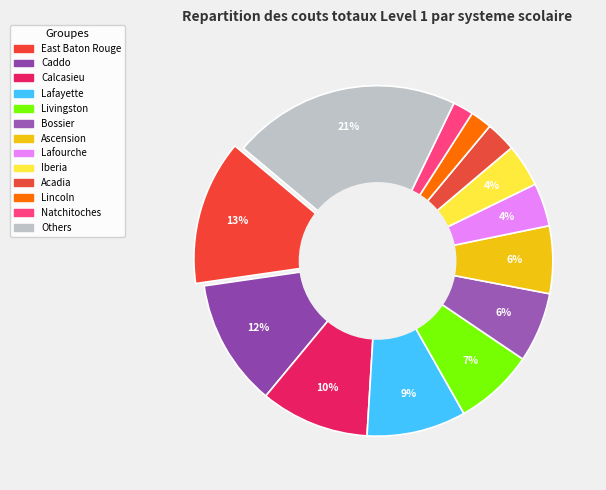

Is it true that Bossier is 6% of the pie?

True